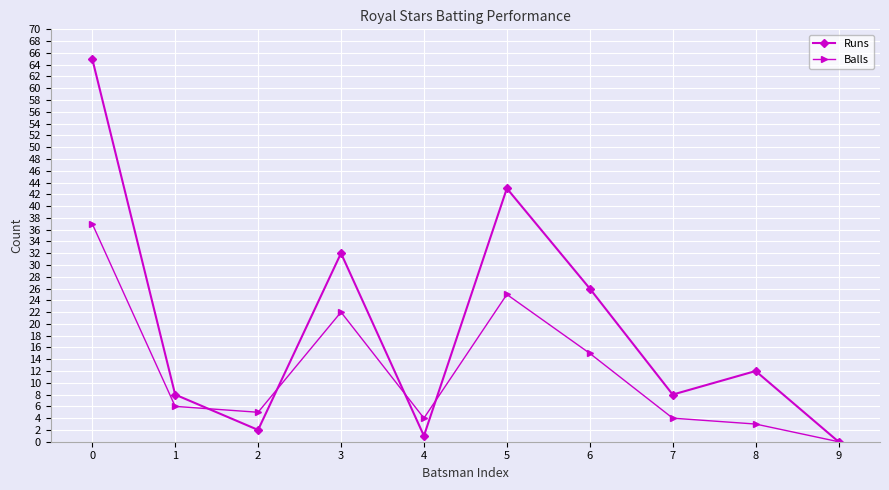

Which series has the largest range (max minus min)?

Runs